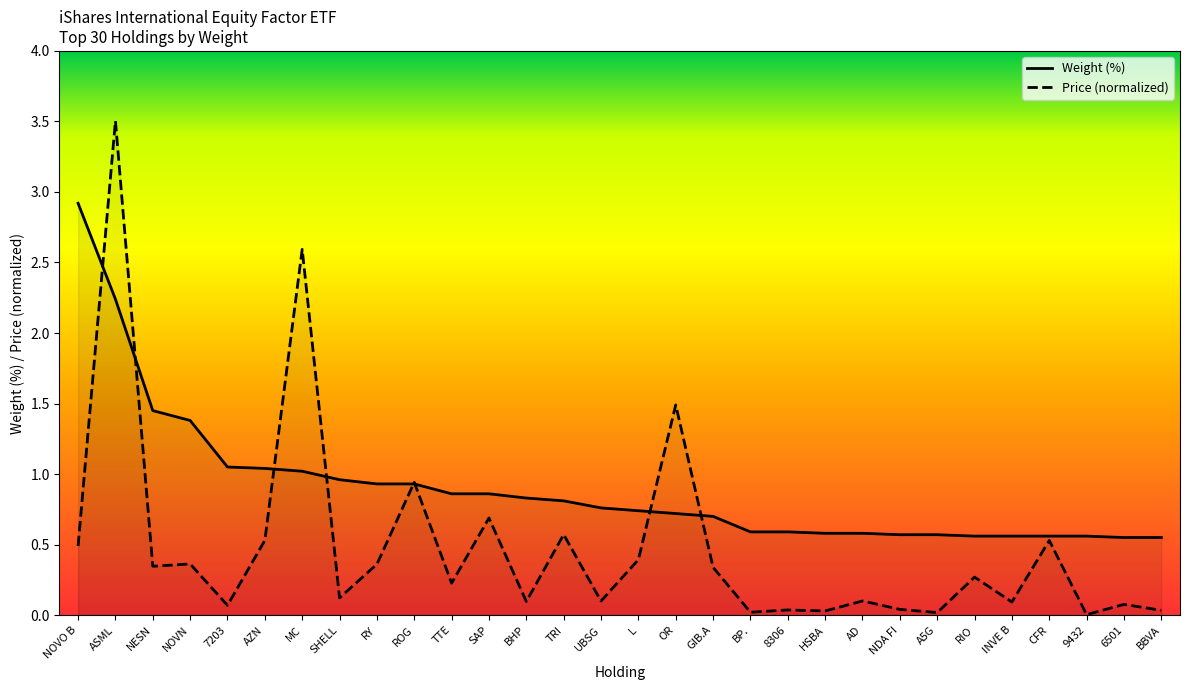

Does the chart have visible grid lines?

No